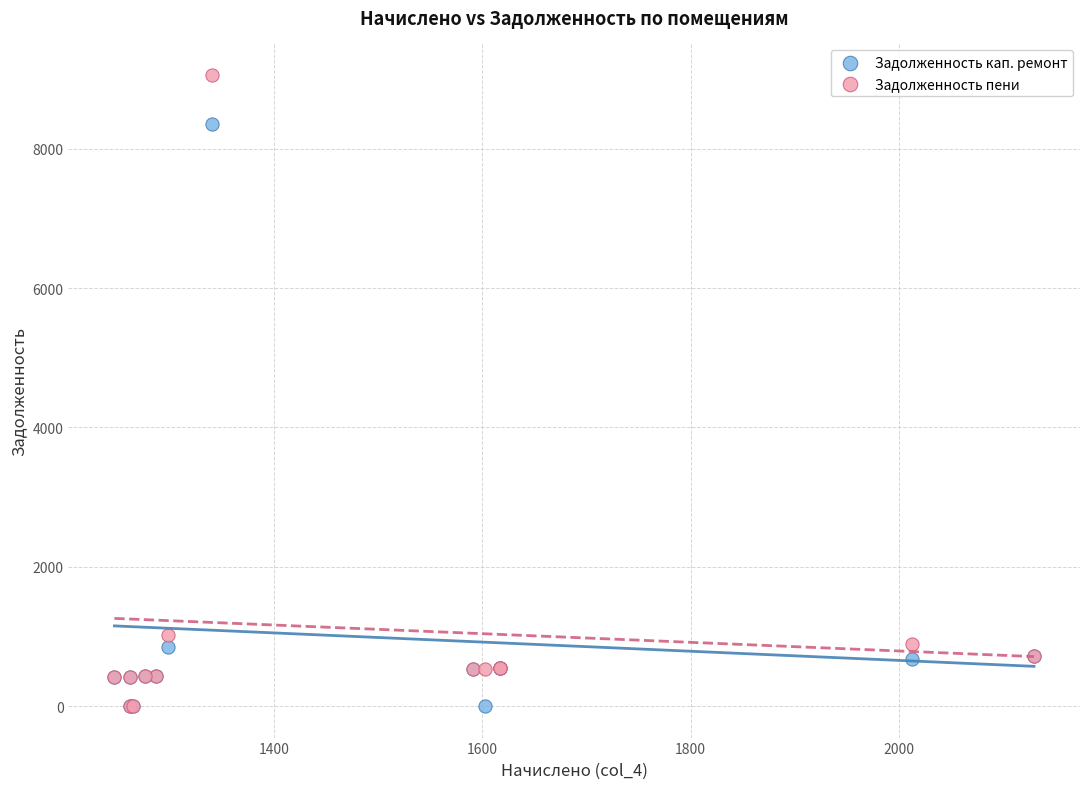

In the Задолженность пени series, what Y value is closest to 4529?

1013.9